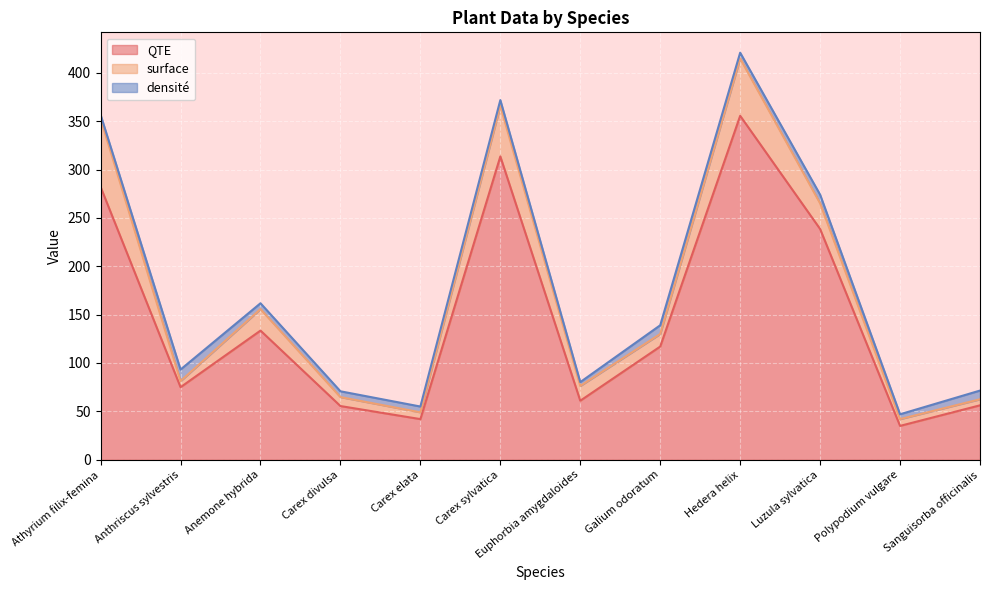

The value of densité at Luzula sylvatica is 9.0. True or false?

True